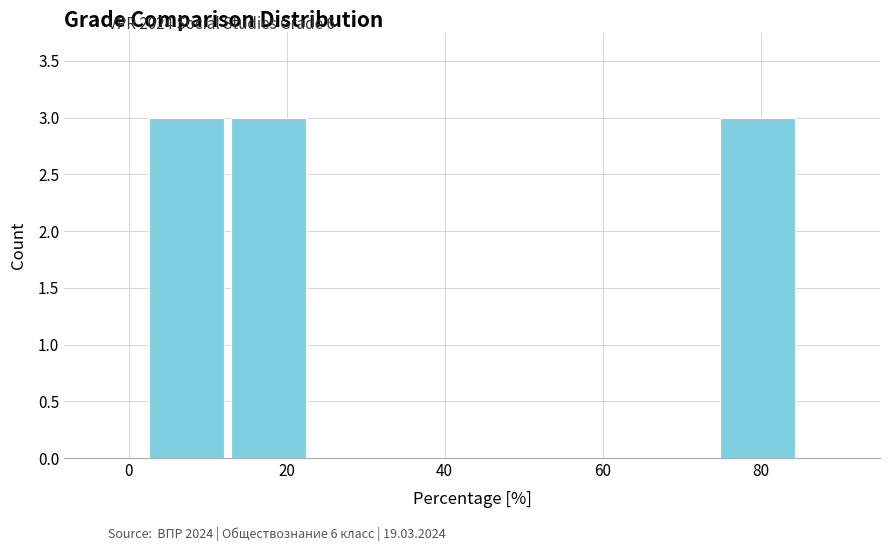

Reading left to right, list every bar in this chart as the range it spans on the x-axis followed by its height. Neither the bar edges nor the heights are printed on the chart, so give them approximately, as read against the axes.

2 to 12: 3
12 to 22: 3
22 to 34: 0
34 to 44: 0
44 to 54: 0
54 to 64: 0
64 to 74: 0
74 to 84: 3